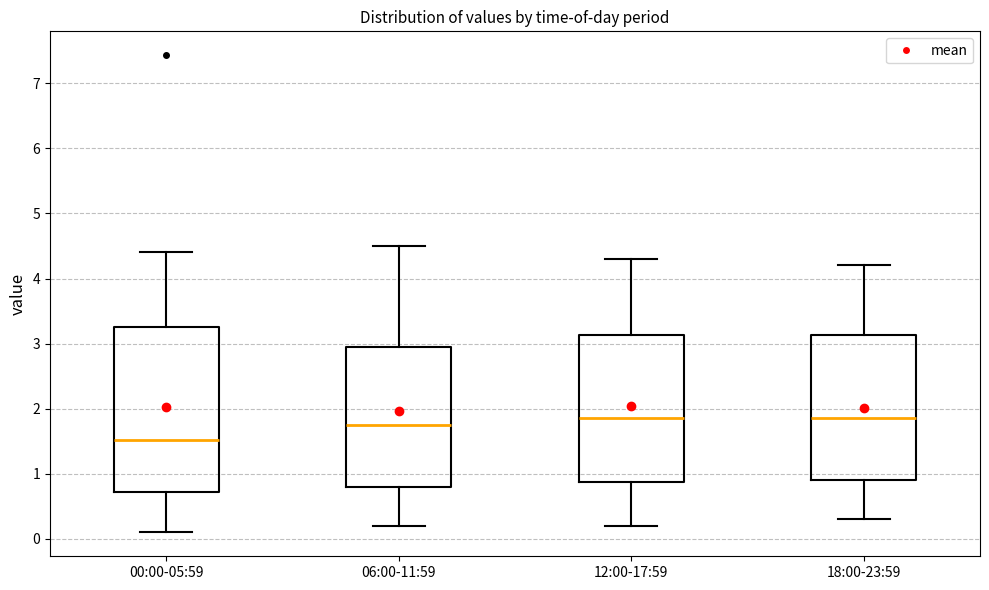

Reading left to right, read every box against the y-axis: the position of its median line, the range the box covers, and the ends of its whiskers. The values are not printed on the chart, so give them approximately, as read against the axis.

00:00-05:59: median 1.5, box 0.7 to 3.3, whiskers 0.1 to 4.4
06:00-11:59: median 1.8, box 0.8 to 3.0, whiskers 0.2 to 4.5
12:00-17:59: median 1.9, box 0.9 to 3.1, whiskers 0.2 to 4.3
18:00-23:59: median 1.9, box 0.9 to 3.1, whiskers 0.3 to 4.2